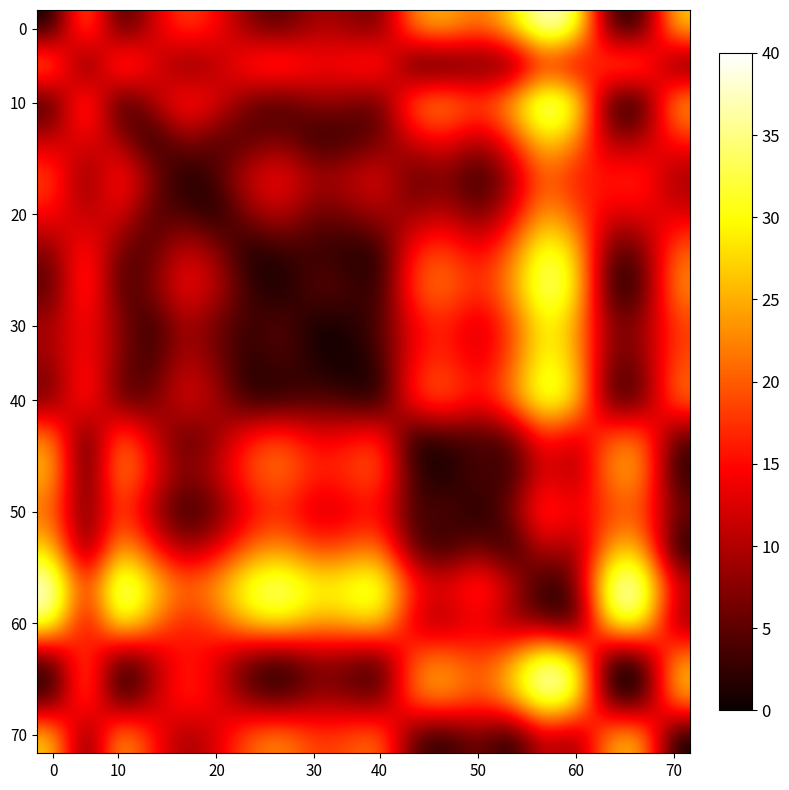

How many data points does each series have?

20